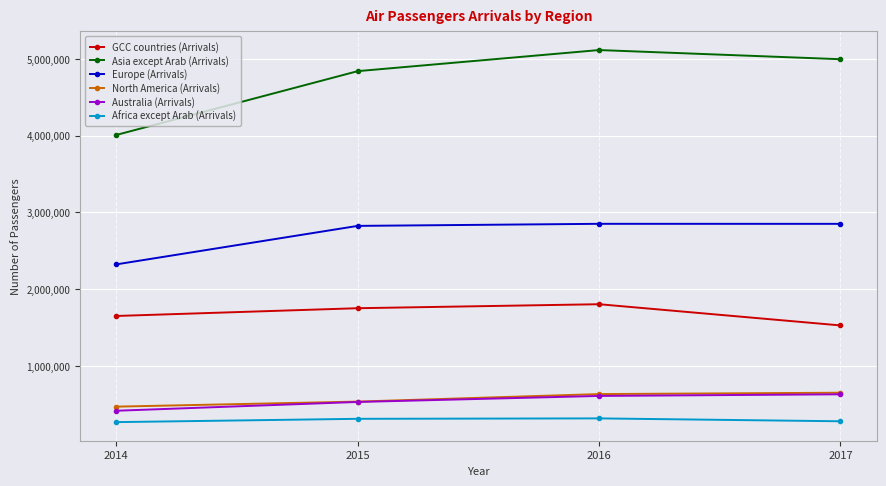

At how many categories does at least one series exceed 1095236?

4